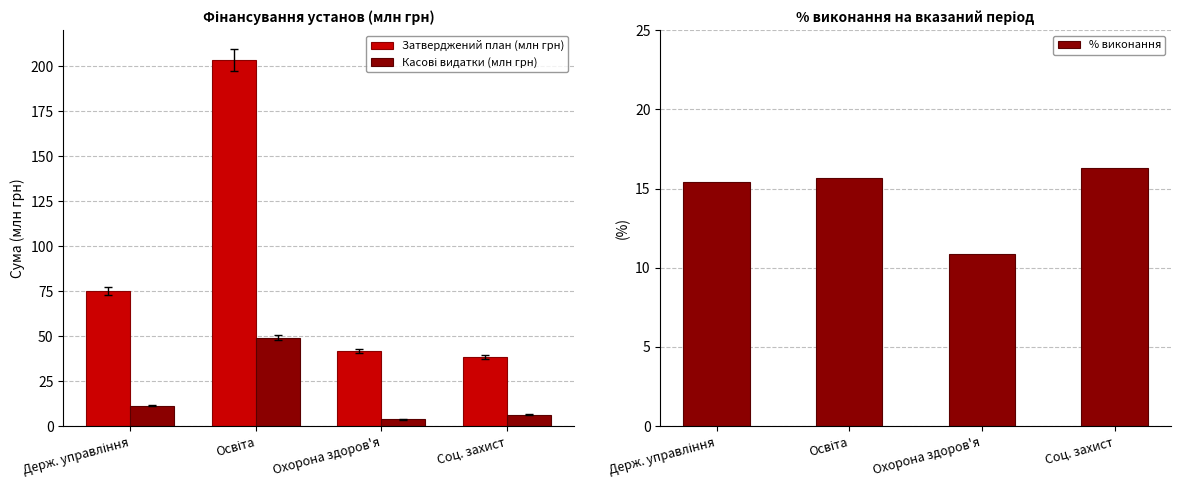

At how many categories does at least one series exceed 32?

4